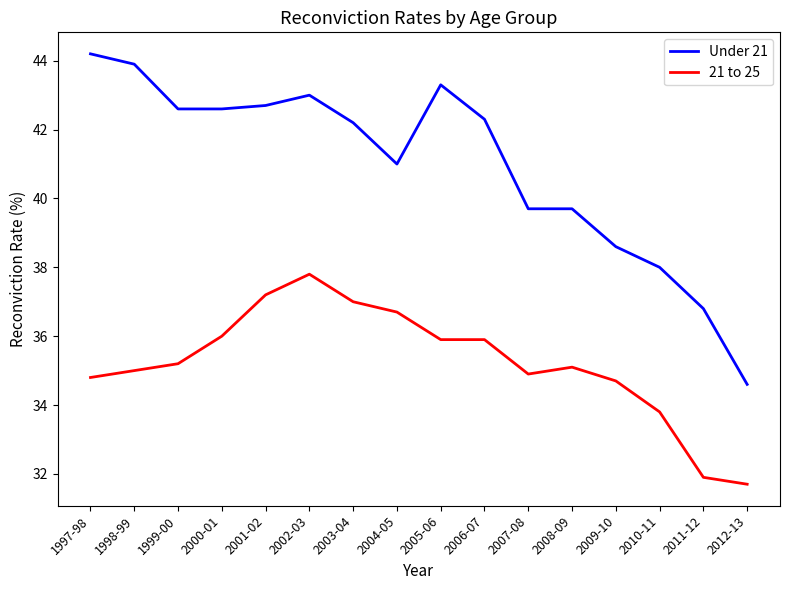

What position from the left is 2004-05?

8